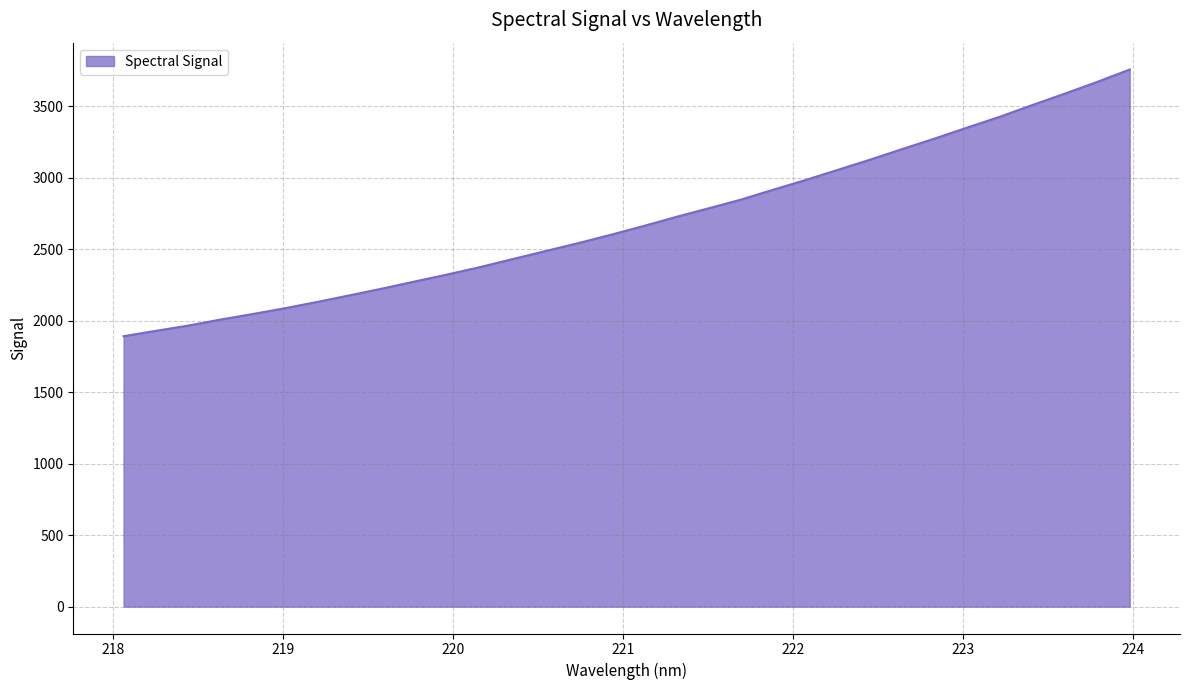

What is the average value?

2700.0